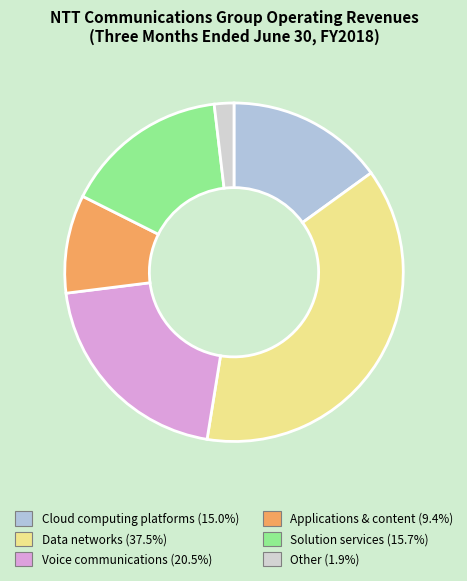

Count the number of slices in the pie.

6